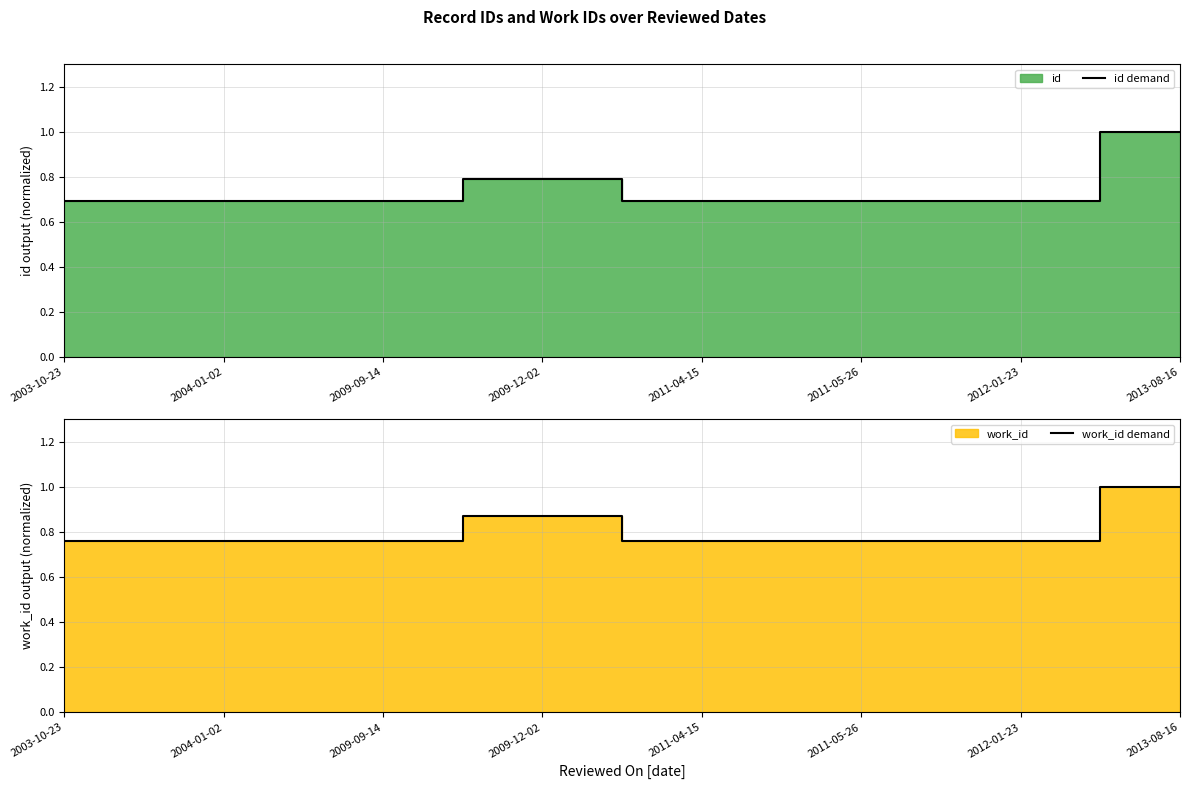

What is the label of the 5th point from the right?

2009-12-02